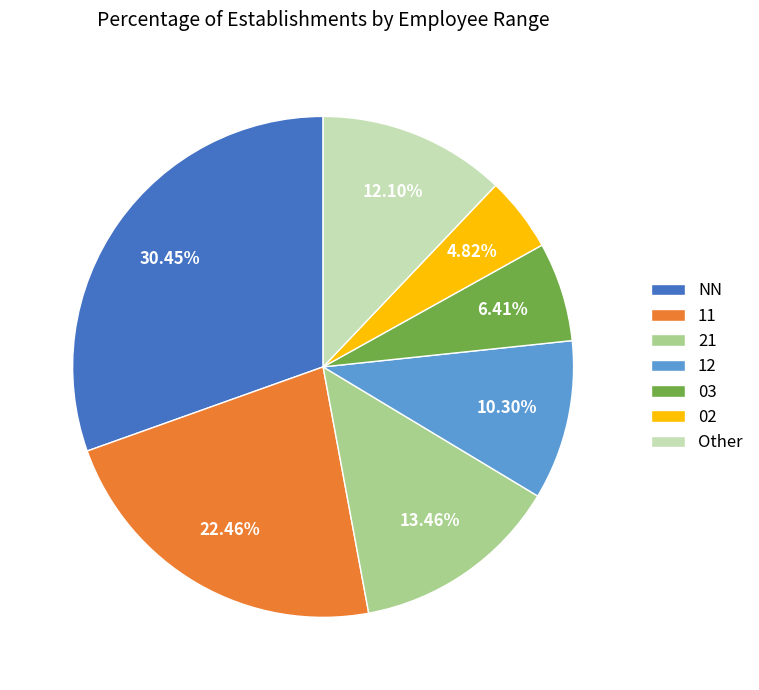

Approximately how many times larger is the value at NN compared to 12?

3.0